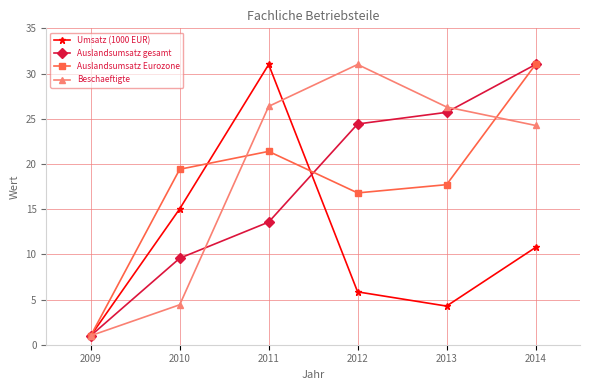

How many lines are shown in the chart?

4